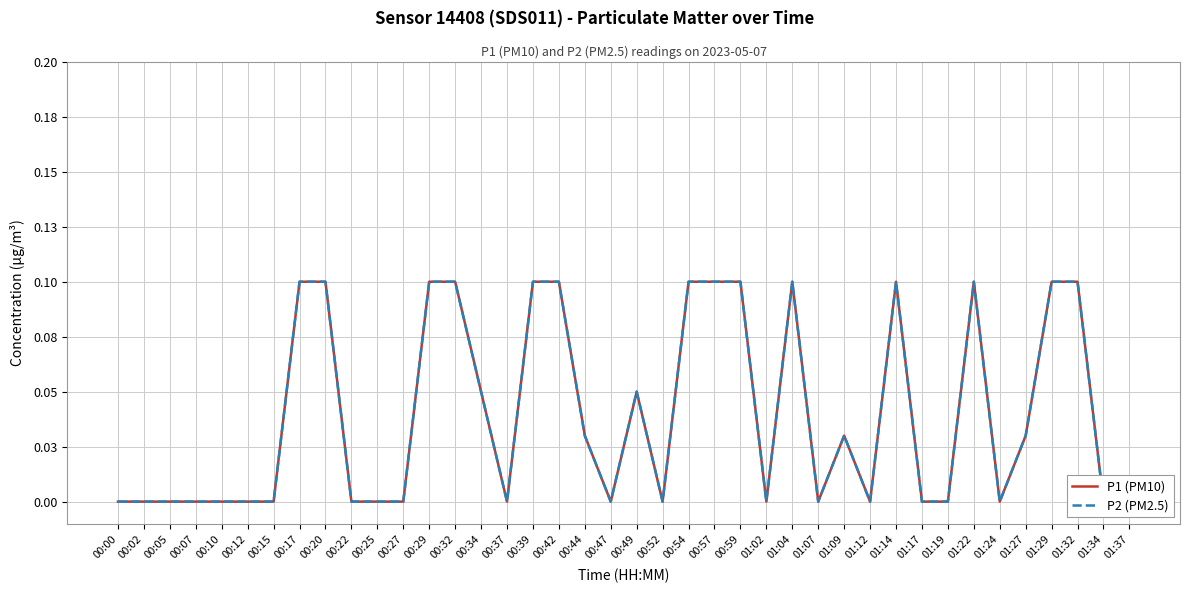

What are all the series names shown in the legend?

P1 (PM10), P2 (PM2.5)